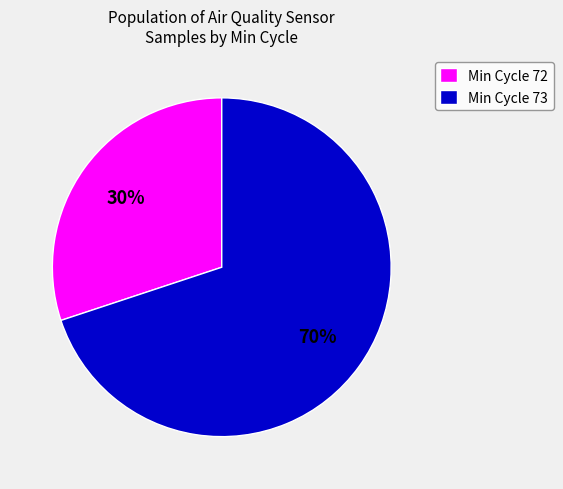

True or false: Min Cycle 73 accounts for 70% of the total.

True